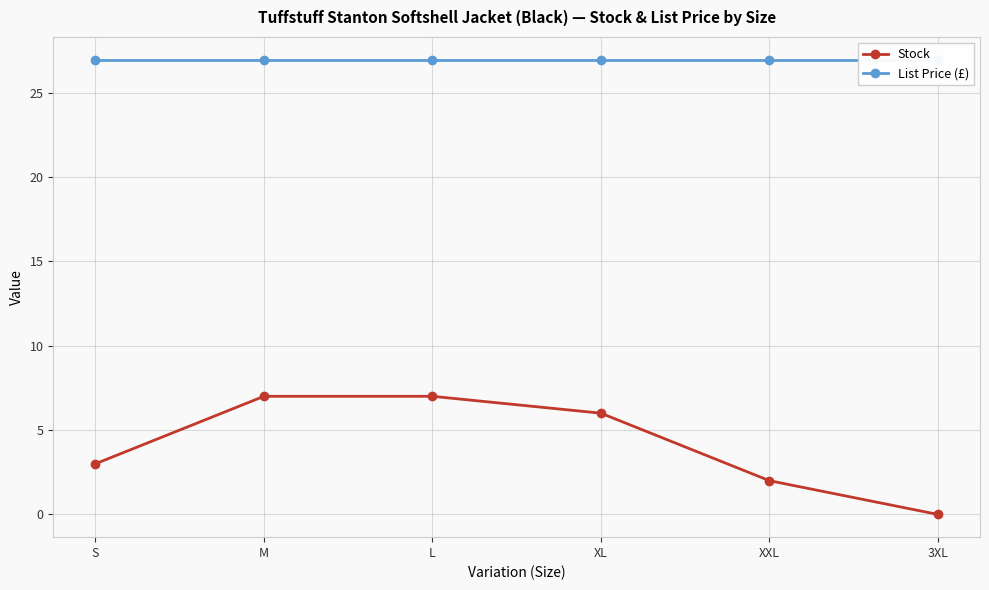

What is the label of the 4th point from the right?

L